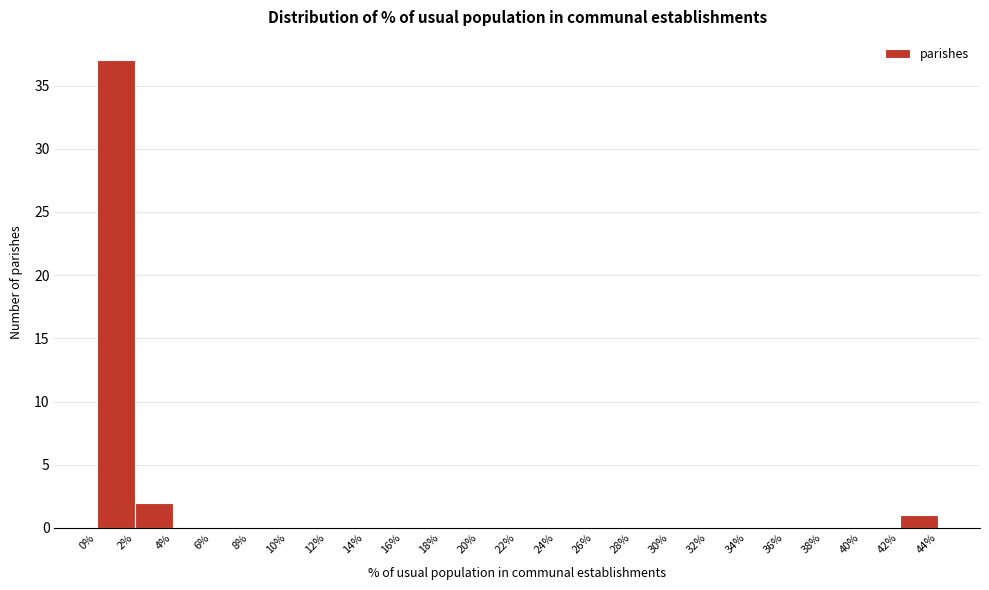

Which range on the x-axis has the tallest bar?

0% to 2%